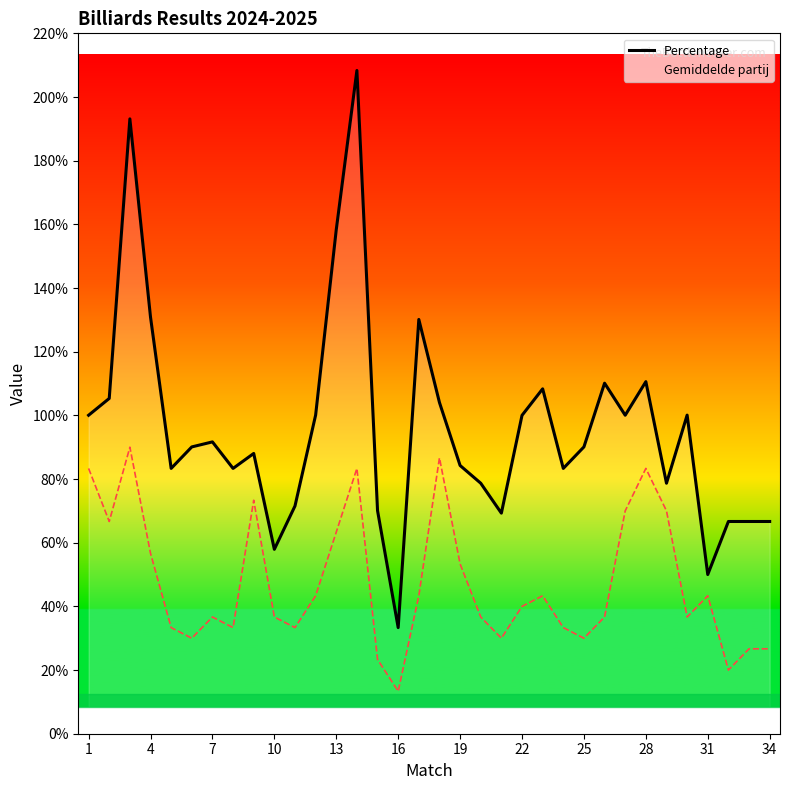

What are all the series names shown in the legend?

Percentage, Gemiddelde partij